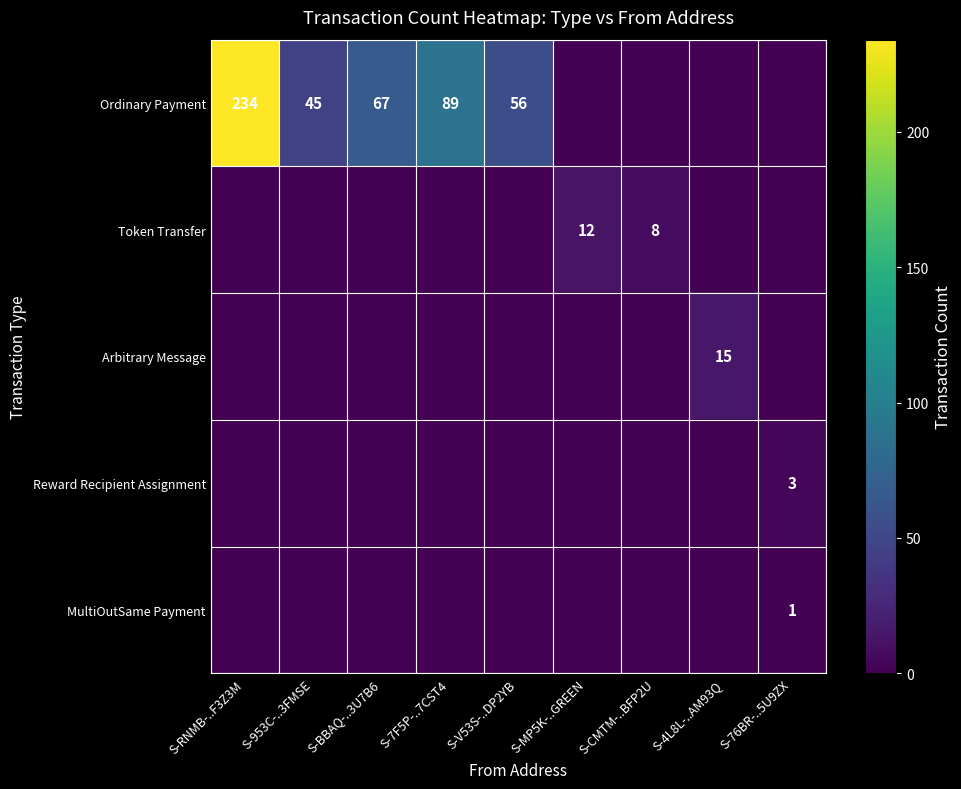

Is the value of MultiOutSame Payment at S-MP5K-..GREEN greater than the value of Reward Recipient Assignment at S-BBAQ-..3U7B6?

No